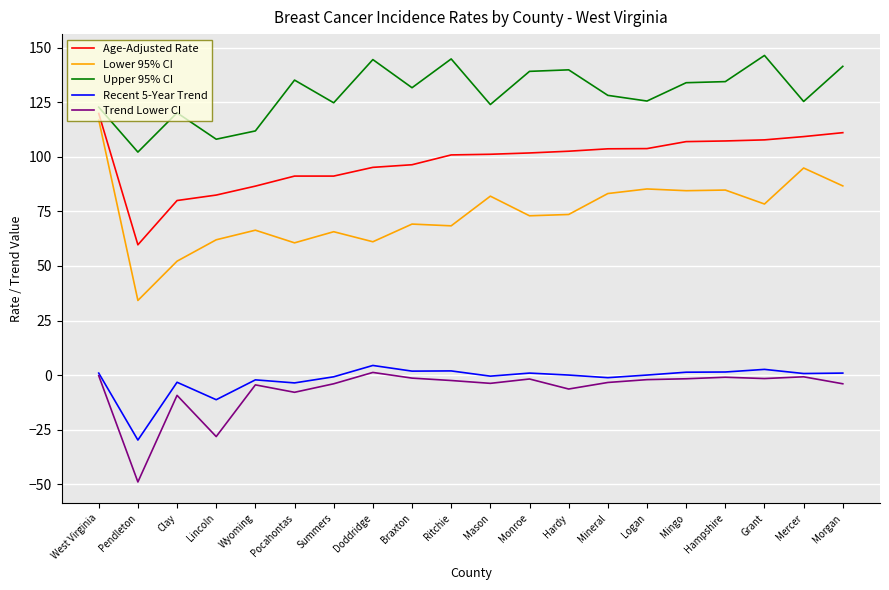

At which category is the sum across all series the highest?

West Virginia